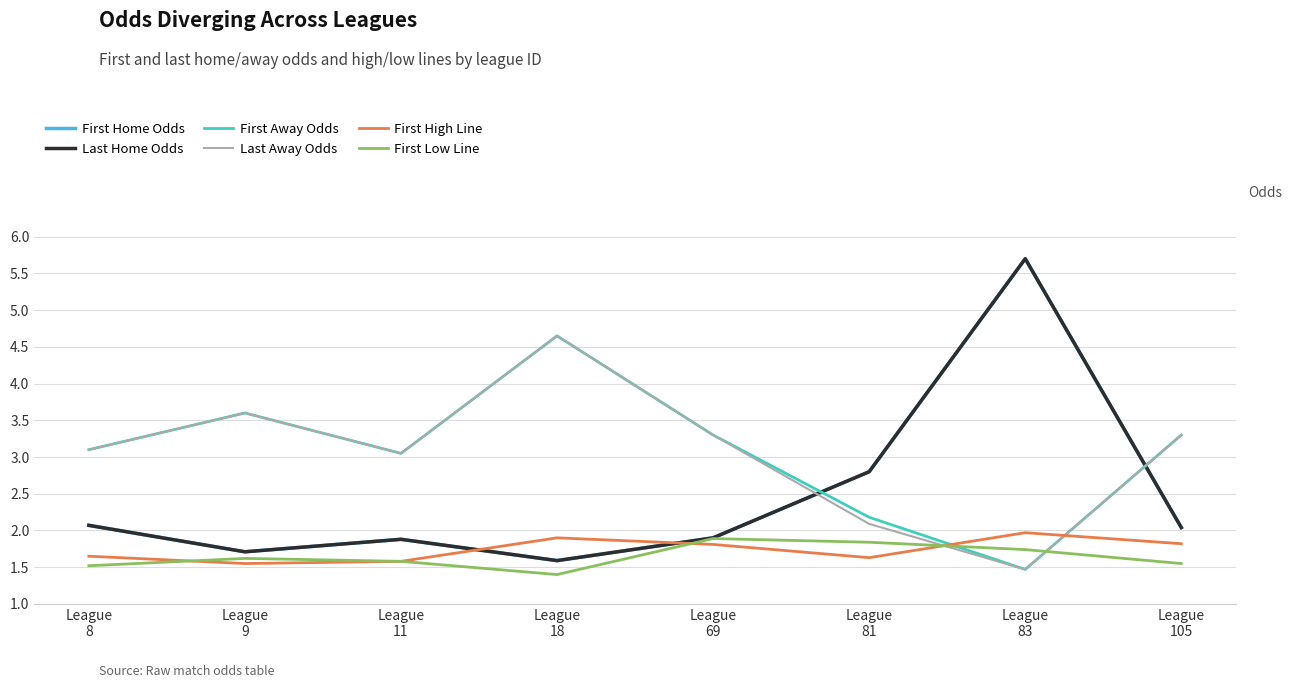

Is this an area chart (filled region under the line)?

No